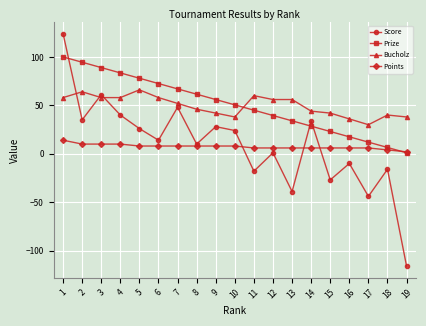

Which category has the highest value across all series?

1